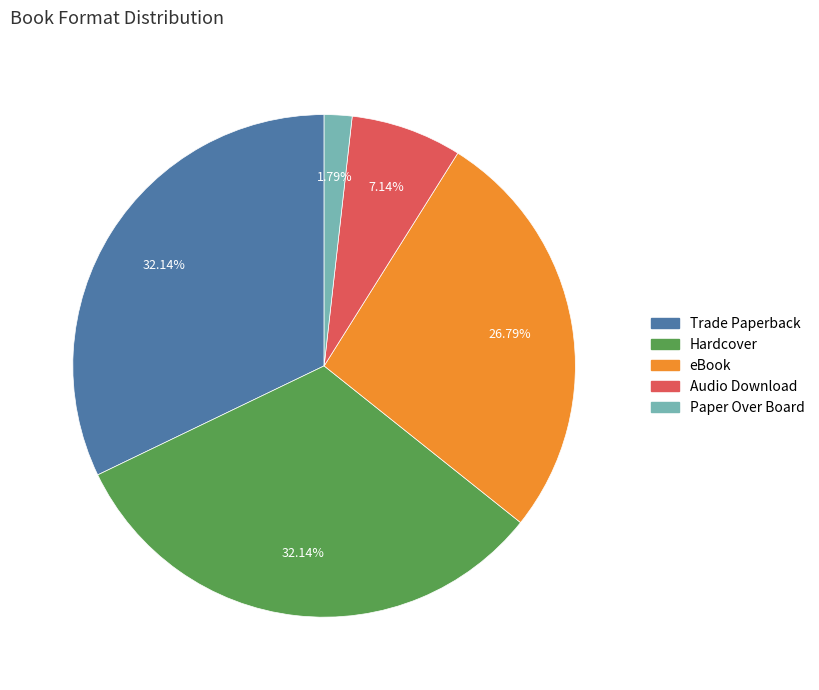

Is there a majority slice in this chart?

No